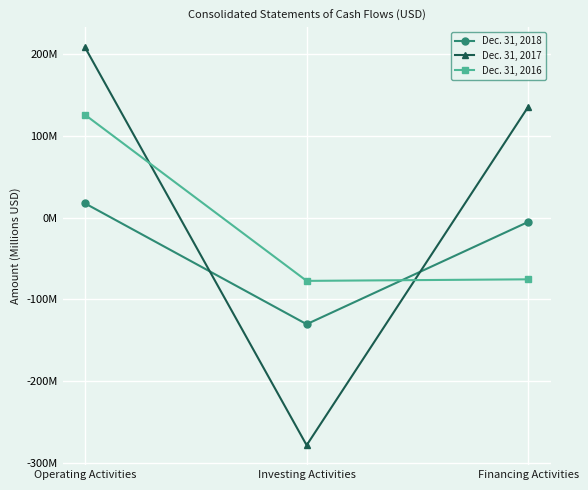

Is this an area chart (filled region under the line)?

No